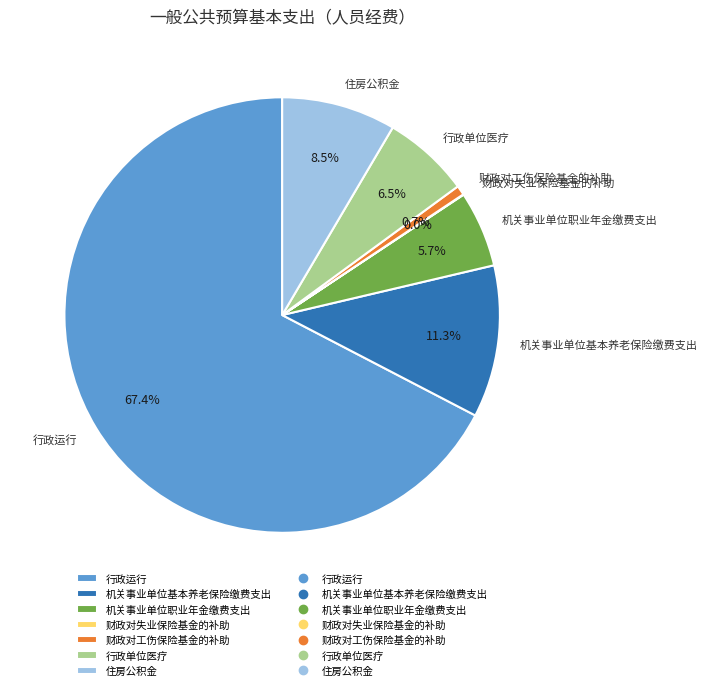

How much of the chart is everything except 机关事业单位基本养老保险缴费支出?

88.7%